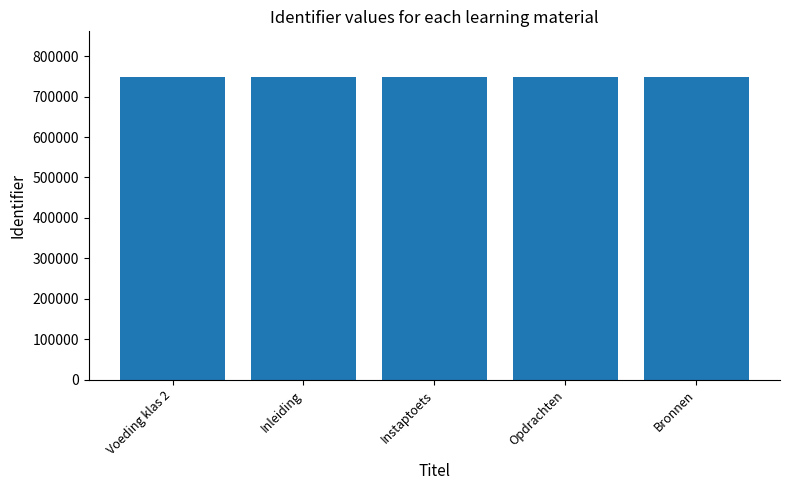

What is the greatest value displayed?

749023